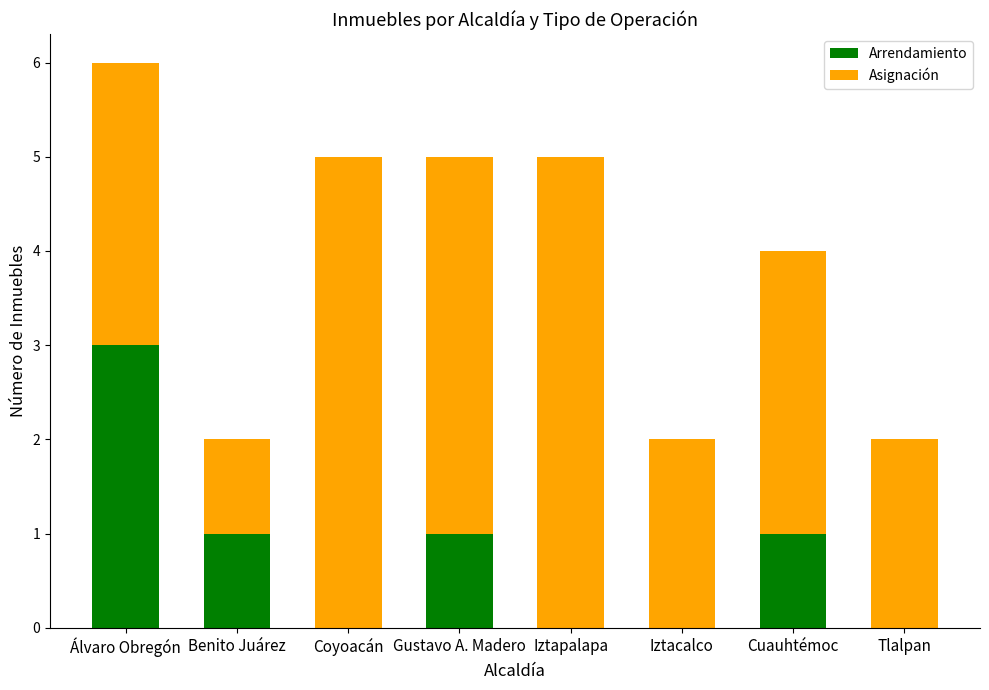

At which category is the sum across all series the highest?

Álvaro Obregón